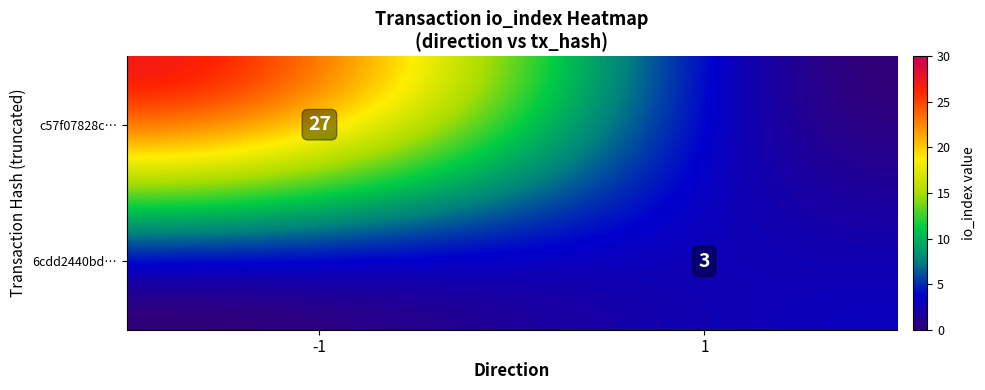

Reading left to right, transcribe all the data shown in this chart.

c57f07828c0942b942c7df486332f2f364332aa: direction=-1	io_index=27
6cdd2440bdb24abdc4f3575c3d35a1e139afd4d: direction=1	io_index=3